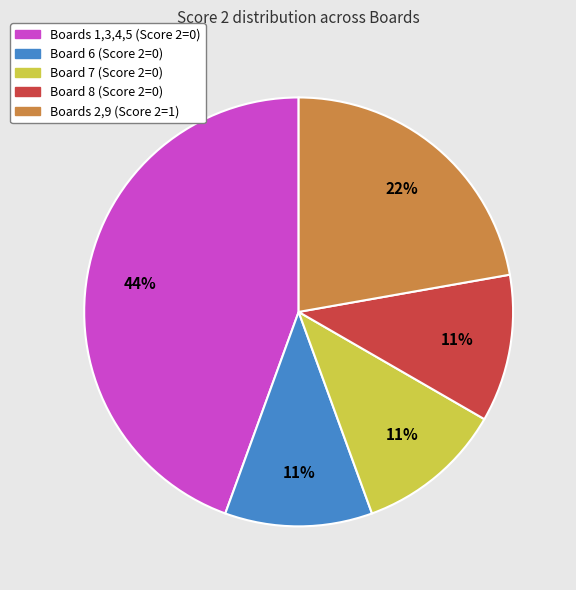

Does any single category account for the majority?

No